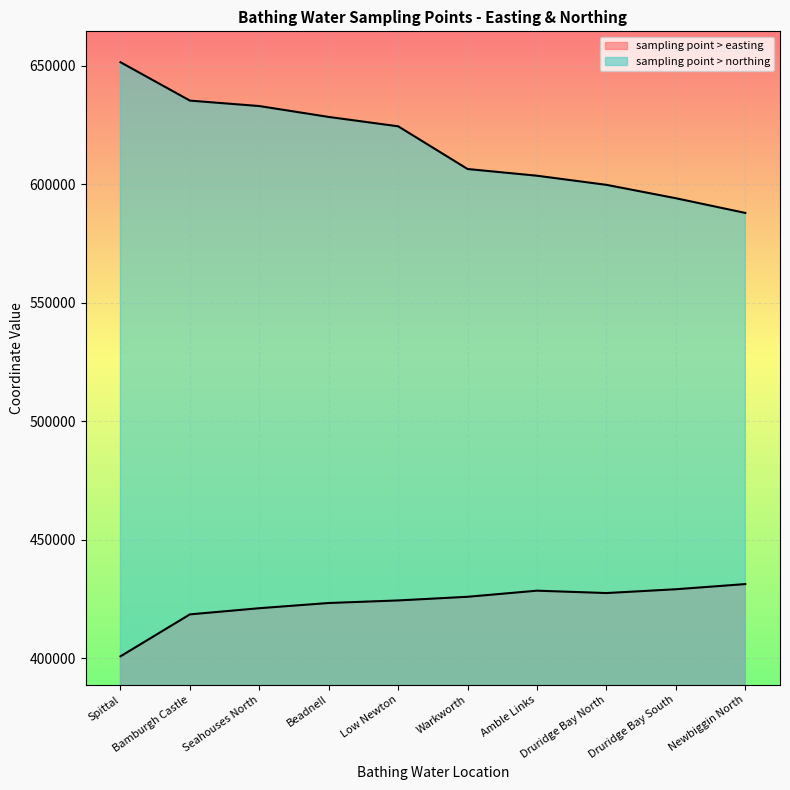

Count the number of categories in the chart.

10